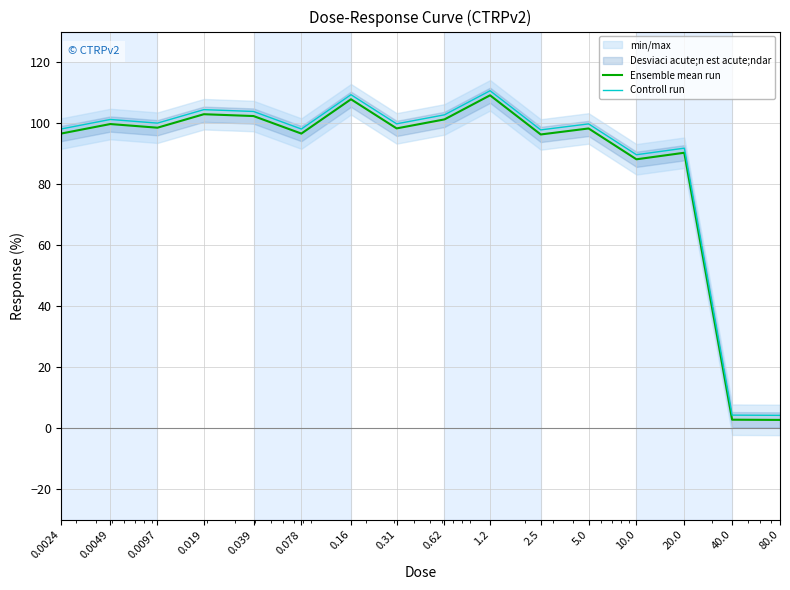

At which label is Controll run closest to 57?

10.0